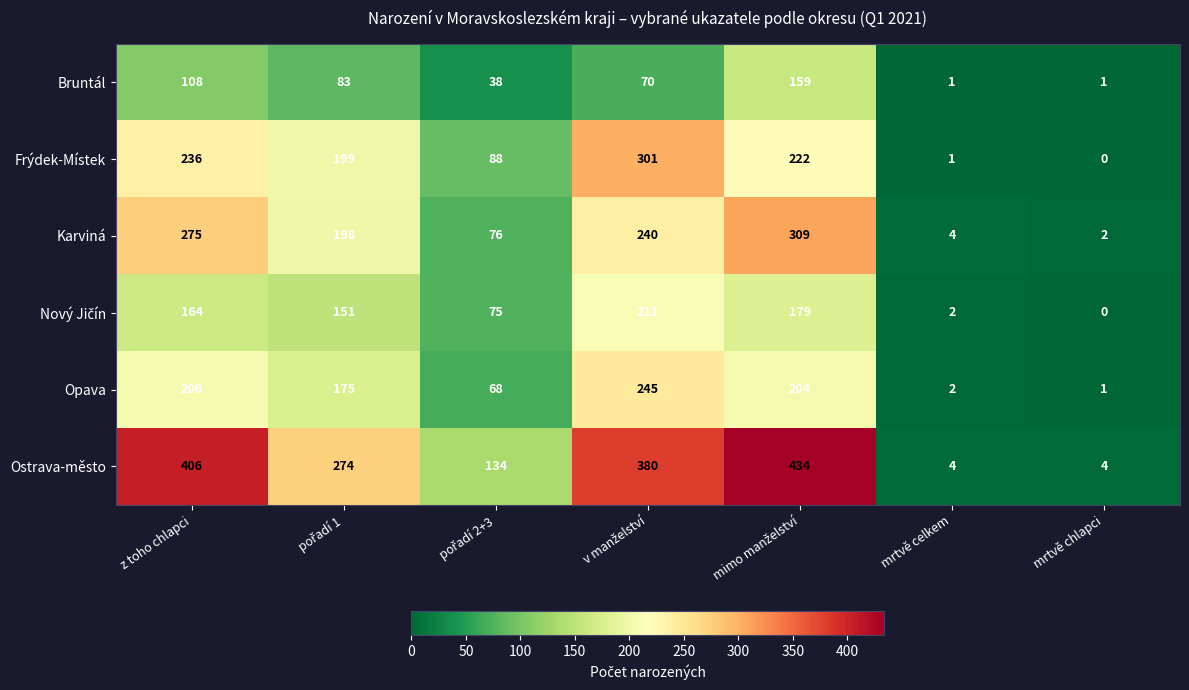

What is the difference between the highest and lowest values at mrtvě celkem?

3